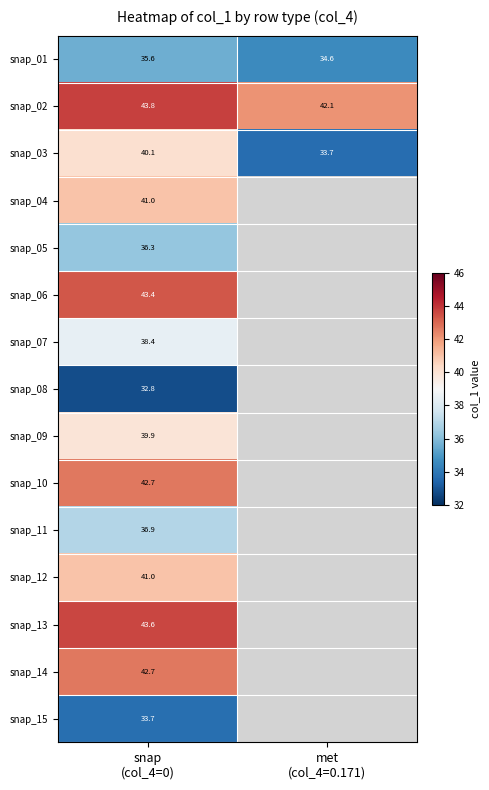

The value of snap_01 at met (col_4=0.171) is 34.6. True or false?

True